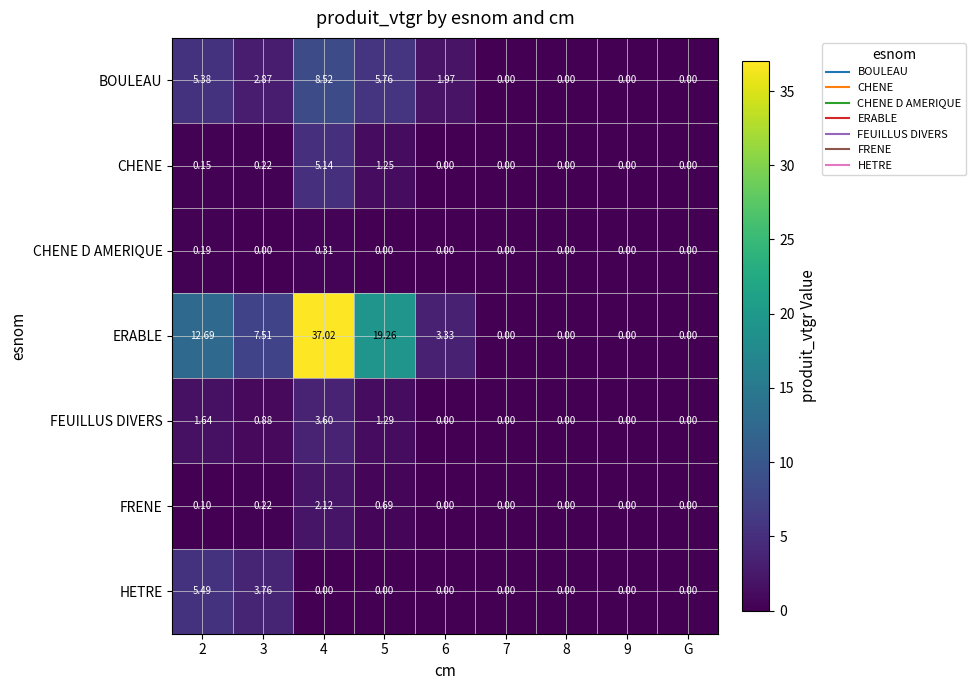

How many series are shown in this chart?

7